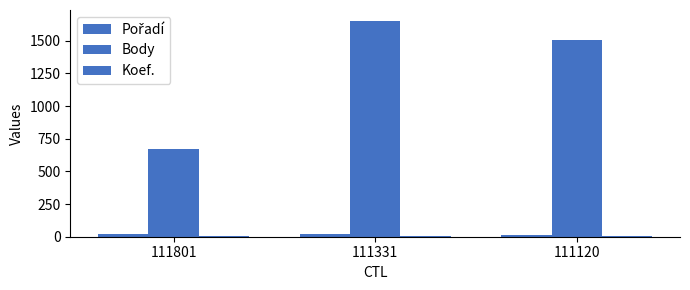

Reading left to right, what are all the values shown in this chart?

Pořadí: 111801=24	111331=19	111120=17
Body: 111801=672	111331=1653	111120=1503
Koef.: 111801=4	111331=4	111120=4